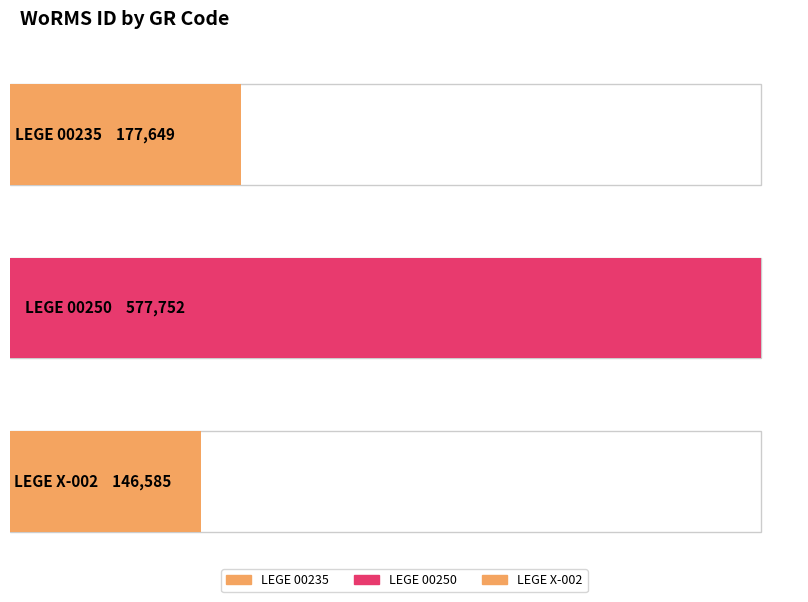

What is the difference between the second highest and minimum values?

31064